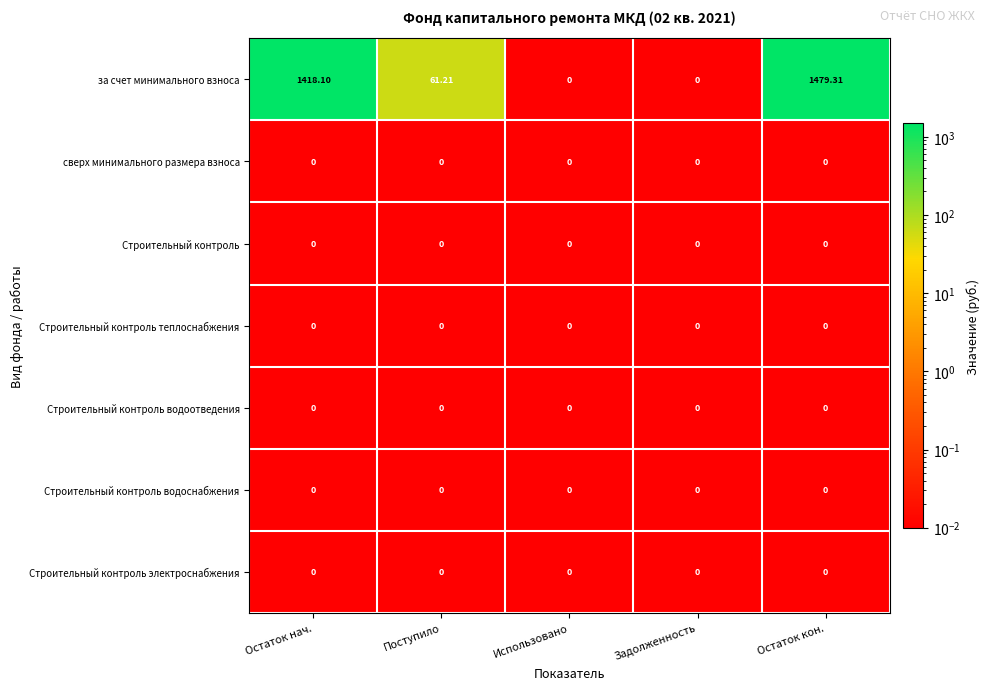

At which category does the chart reach its peak across all series?

Остаток кон.